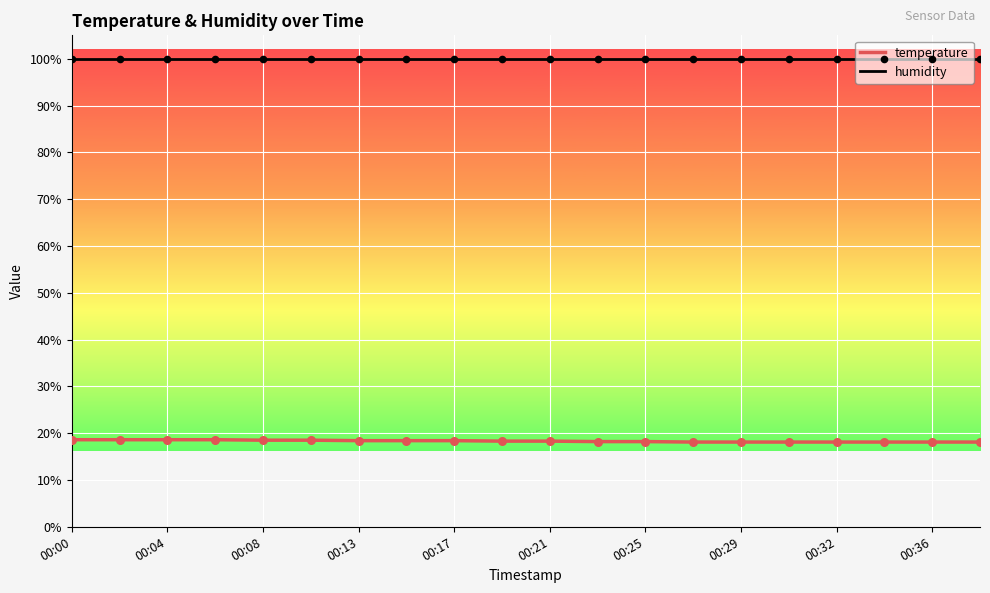

Which series has the largest range (max minus min)?

temperature